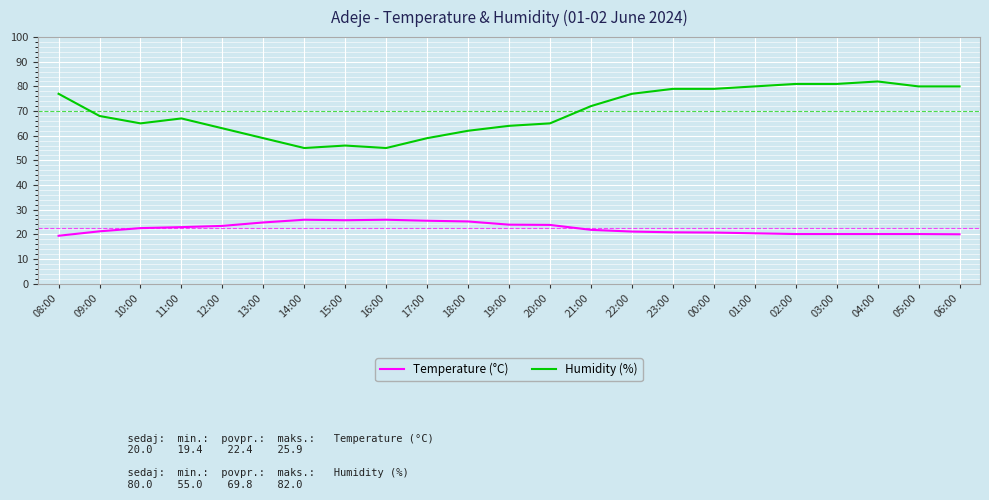

Which series has the widest spread of values?

Humidity (%)